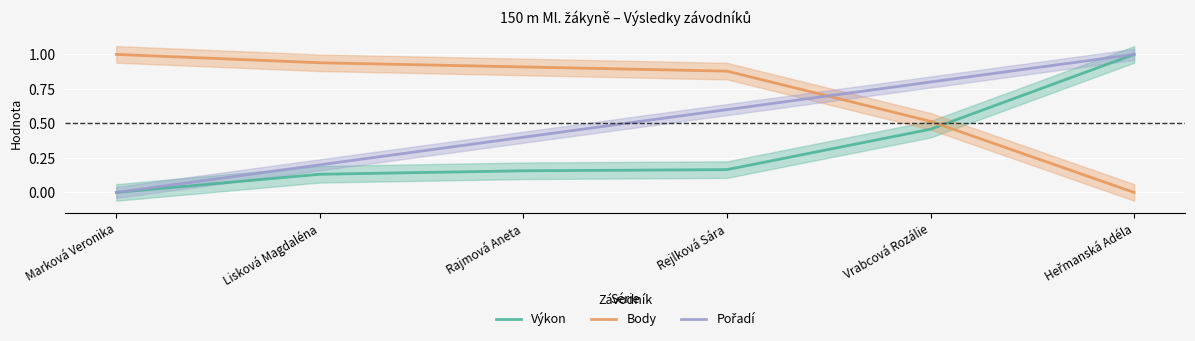

List the labels in order of Pořadí value, smallest first.

Marková Veronika, Lisková Magdaléna, Rajmová Aneta, Rejlková Sára, Vrabcová Rozálie, Heřmanská Adéla